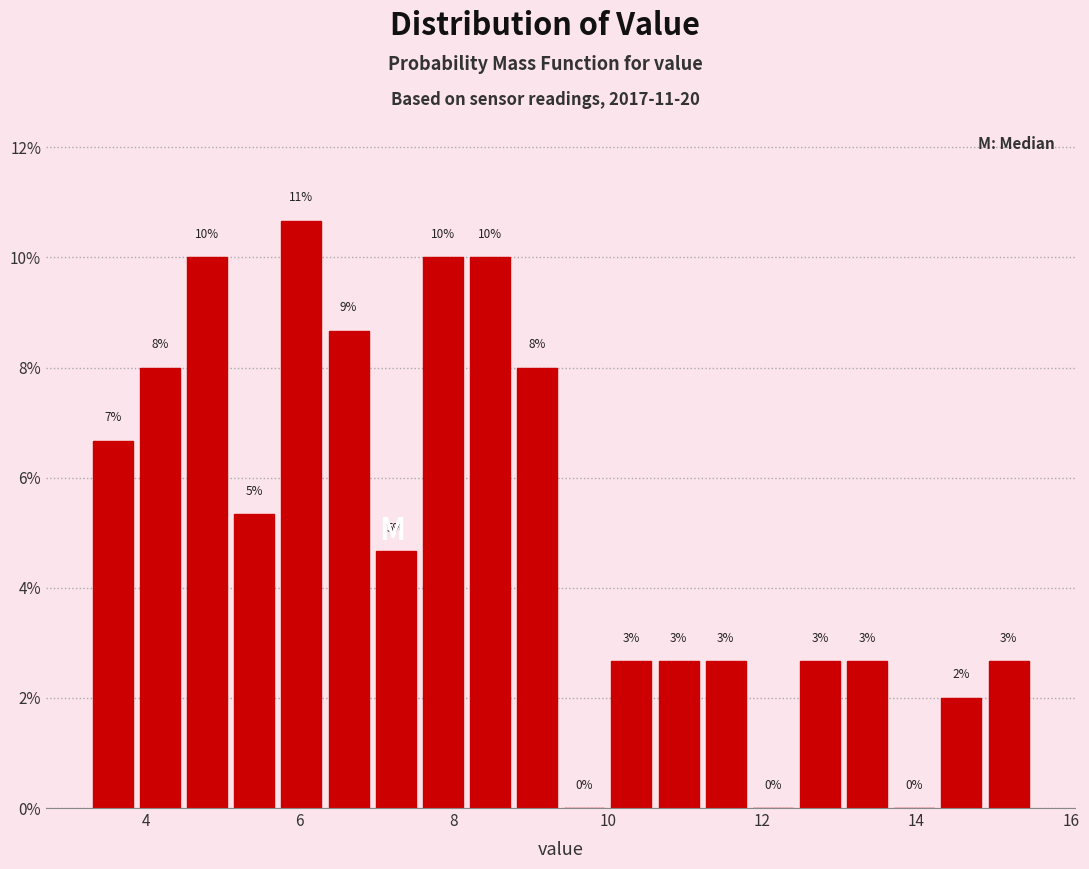

Around what value on the x-axis is the tallest bar? Give the approximate position of its centre, as read against the axis.

6.0